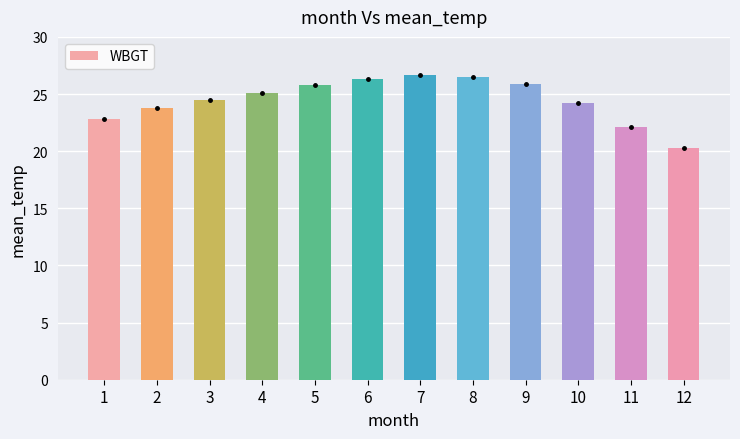

How many bars are there in total?

12